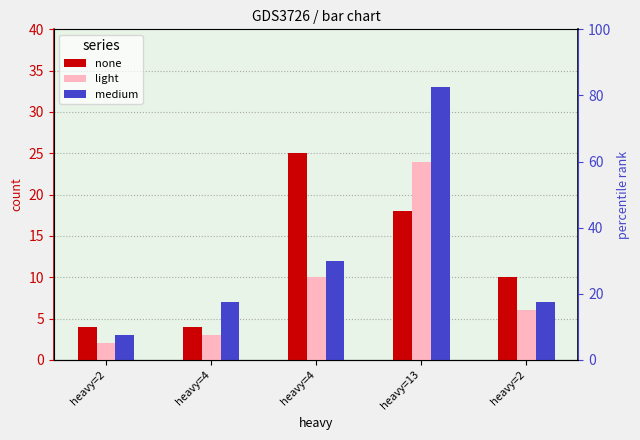

Reading left to right, extract all data points from this chart.

none: heavy=2=4	heavy=4=4	heavy=4=25	heavy=13=18	heavy=2=10
light: heavy=2=2	heavy=4=3	heavy=4=10	heavy=13=24	heavy=2=6
medium: heavy=2=3	heavy=4=7	heavy=4=12	heavy=13=33	heavy=2=7